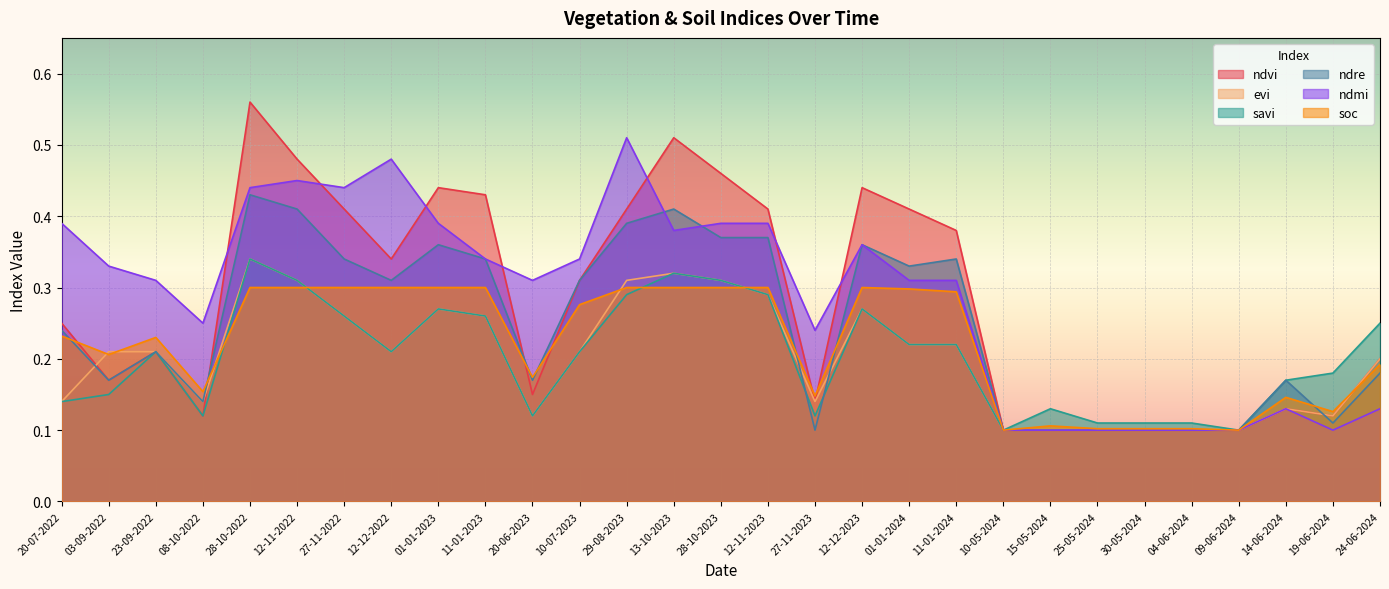

At 13-10-2023, list the series in order from smallest to largest.

soc, evi, savi, ndmi, ndre, ndvi